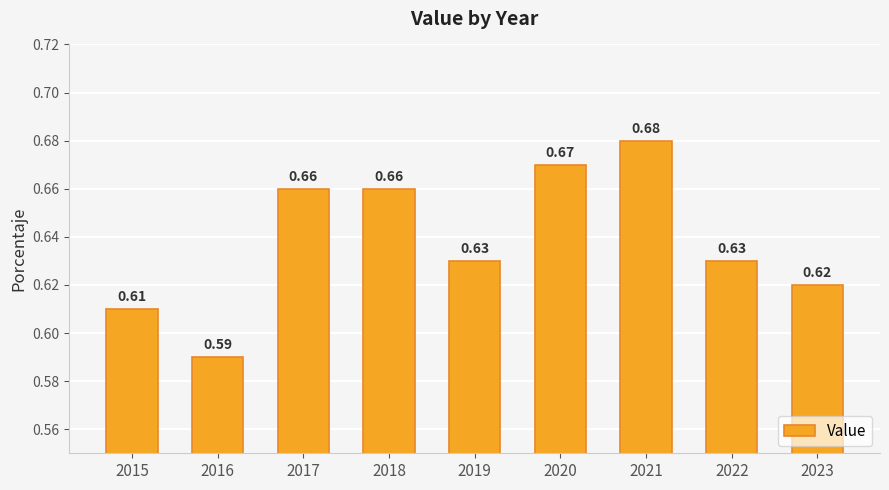

Between 2020 and 2019, which is larger?

2020